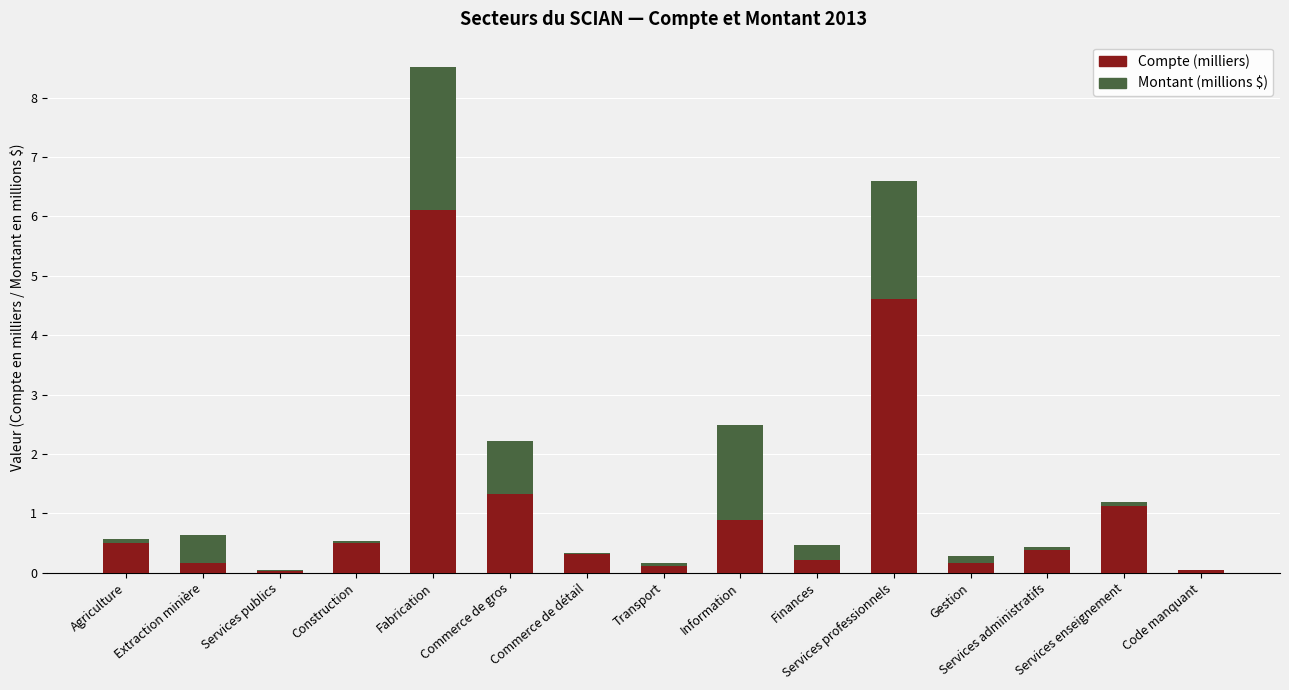

What is the maximum value for Compte (milliers)?

6.1